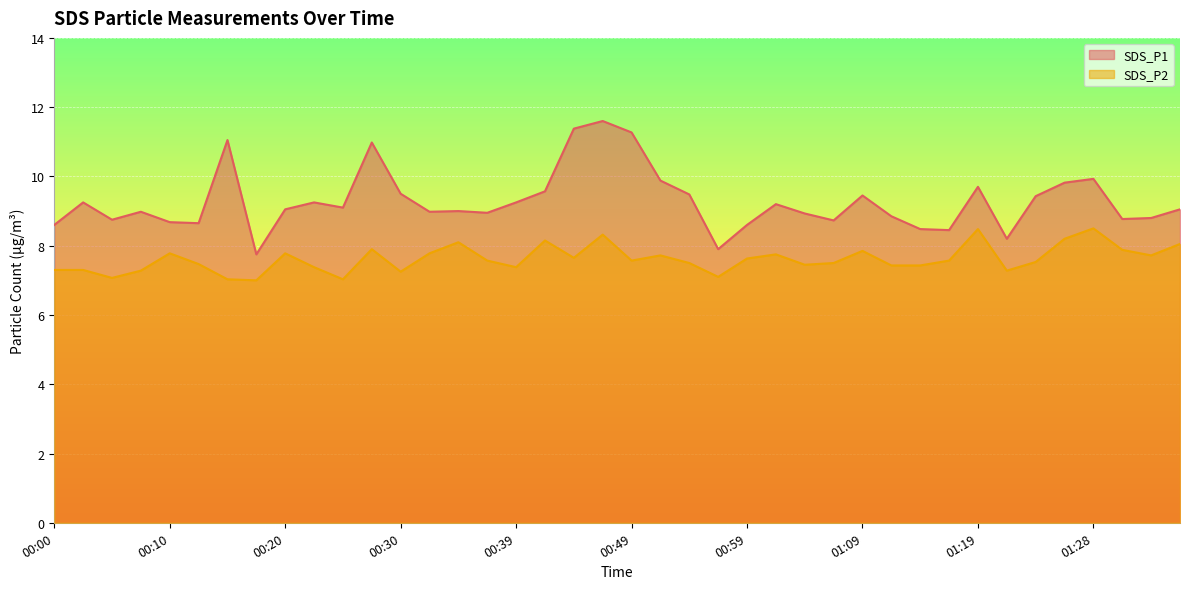

What is the lowest value of the SDS_P2 series?

7.0